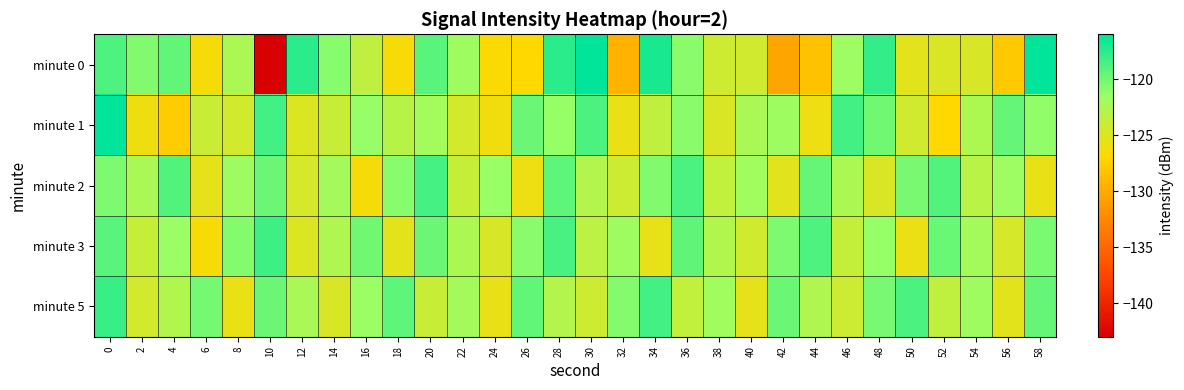

Reading right to left, transcribe all the data shown in this chart.

minute 0: 58=-116.0	56=-127.8	54=-124.7	52=-124.8	50=-125.3	48=-117.8	46=-121.6	44=-128.4	42=-130.4	40=-124.3	38=-124.1	36=-120.9	34=-116.9	32=-129.5	30=-116.0	28=-117.5	26=-126.8	24=-126.6	22=-121.7	20=-119.2	18=-126.4	16=-123.5	14=-120.8	12=-117.5	10=-143.1	8=-122.4	6=-126.3	4=-119.5	2=-120.6	0=-118.8
minute 1: 58=-121.1	56=-119.6	54=-122.5	52=-126.8	50=-124.3	48=-120.1	46=-118.4	44=-125.9	42=-121.7	40=-122.3	38=-124.8	36=-120.9	34=-123.4	32=-125.6	30=-118.7	28=-121.3	26=-119.8	24=-126.1	22=-124.5	20=-122.0	18=-123.0	16=-121.3	14=-123.9	12=-124.9	10=-118.4	8=-124.4	6=-124.0	4=-127.7	2=-126.0	0=-116.0
minute 2: 58=-125.7	56=-121.6	54=-123.1	52=-118.9	50=-120.3	48=-124.8	46=-122.4	44=-119.6	42=-125.2	40=-121.9	38=-123.5	36=-118.7	34=-120.6	32=-124.1	30=-122.8	28=-119.3	26=-125.9	24=-121.4	22=-123.7	20=-118.5	18=-120.8	16=-126.3	14=-122.1	12=-124.6	10=-119.8	8=-121.7	6=-125.4	4=-118.9	2=-122.3	0=-120.5
minute 3: 58=-120.4	56=-124.6	54=-122.1	52=-119.7	50=-125.8	48=-121.3	46=-123.6	44=-118.8	42=-120.5	40=-124.3	38=-122.7	36=-119.4	34=-125.5	32=-121.8	30=-123.2	28=-118.6	26=-120.9	24=-124.7	22=-122.4	20=-119.8	18=-125.3	16=-120.1	14=-122.6	12=-124.9	10=-118.3	8=-120.7	6=-126.4	4=-121.5	2=-123.8	0=-119.2
minute 5: 58=-119.6	56=-125.3	54=-121.7	52=-123.4	50=-118.7	48=-120.3	46=-124.1	44=-122.6	42=-119.8	40=-125.4	38=-121.9	36=-123.5	34=-118.4	32=-120.7	30=-124.2	28=-122.8	26=-119.5	24=-125.7	22=-122.1	20=-123.9	18=-119.3	16=-121.5	14=-124.8	12=-122.3	10=-119.9	8=-125.6	6=-120.2	4=-122.7	2=-124.4	0=-118.1